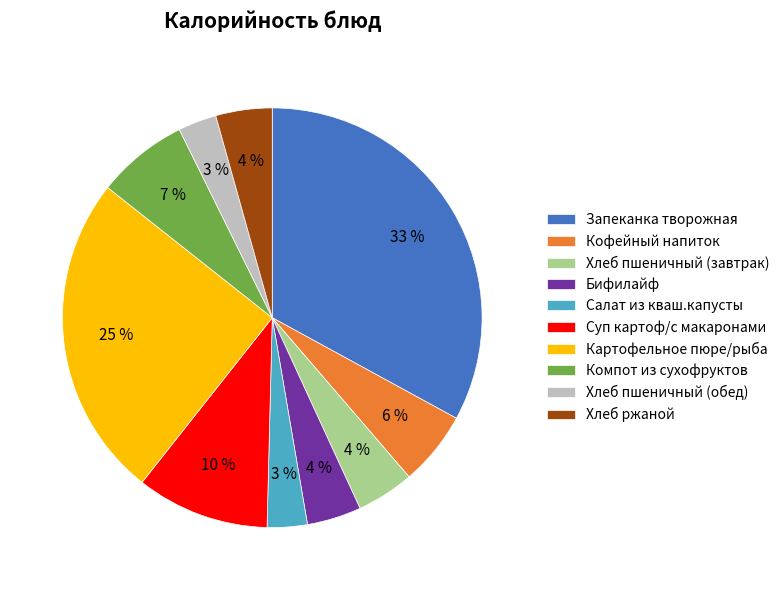

What is the largest slice in the pie chart?

Запеканка творожная